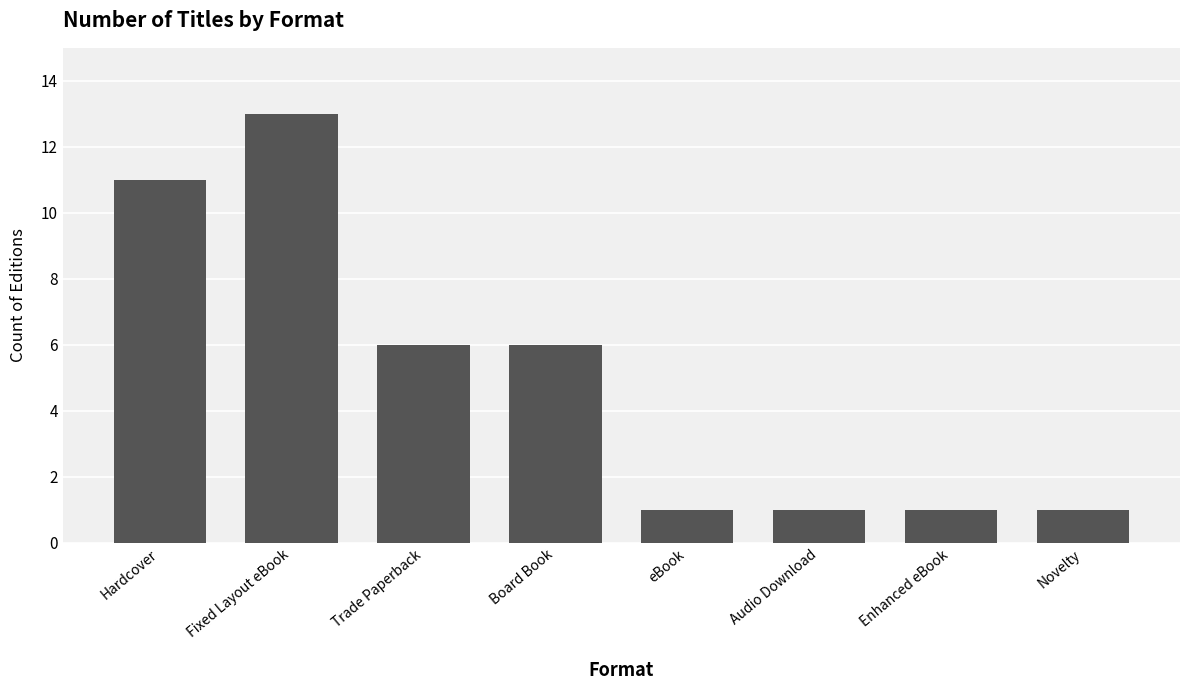

What is the smallest value displayed?

1